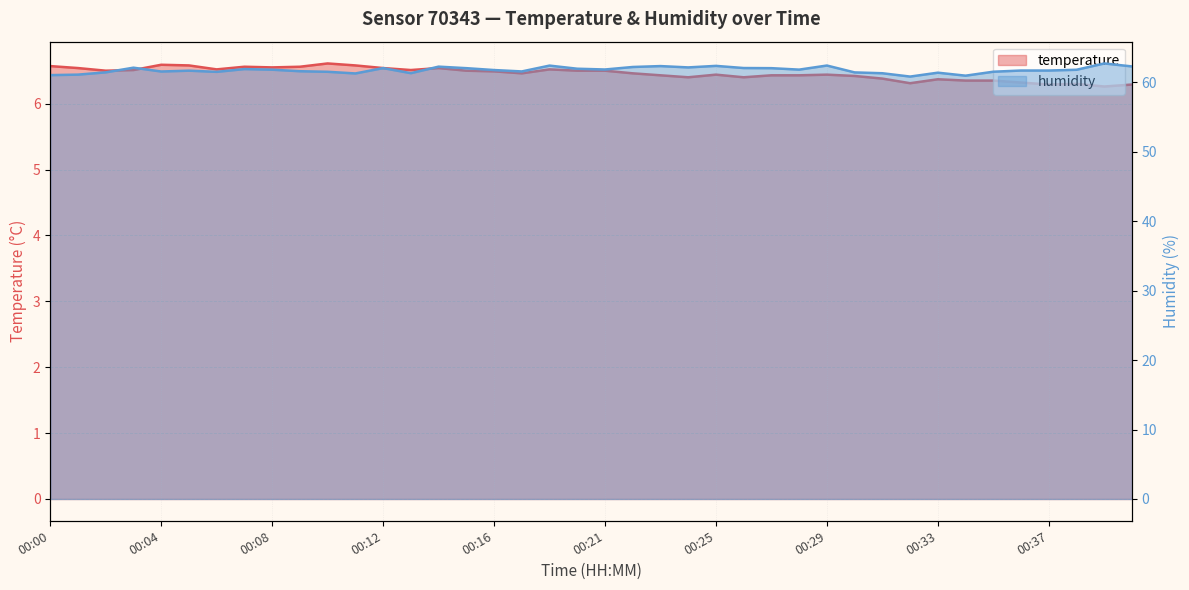

Which series has the largest range (max minus min)?

humidity